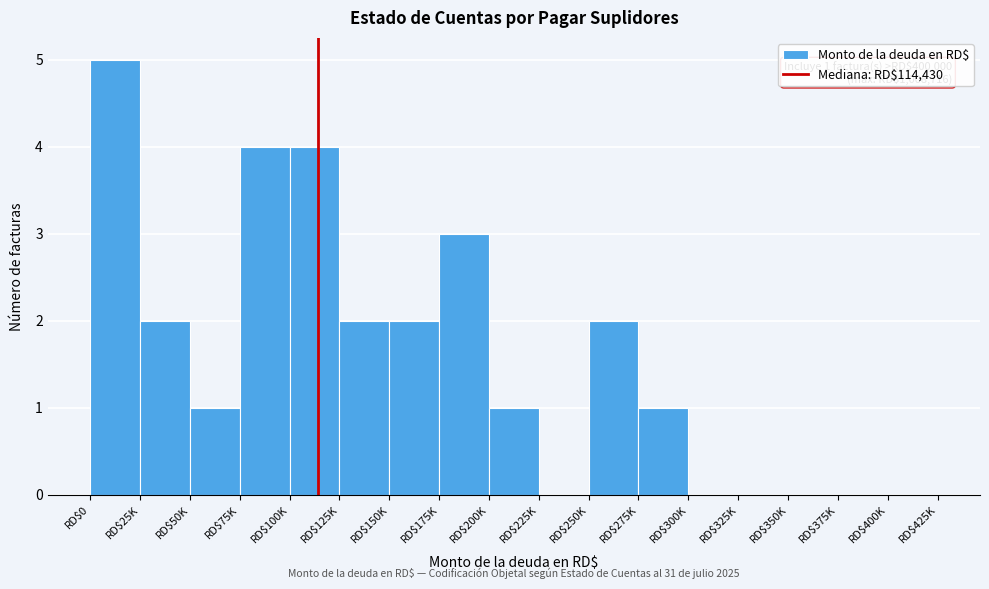

Which label corresponds to the largest value in the chart?

RD$0